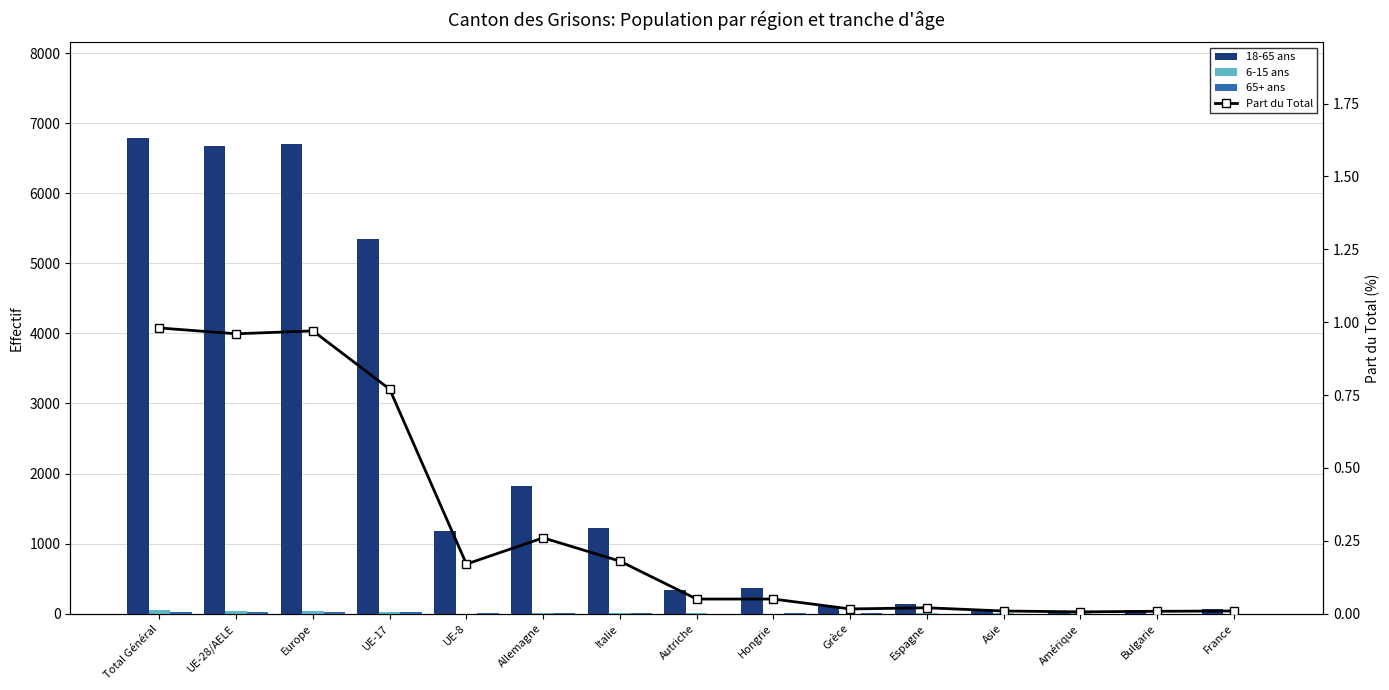

Are the bars grouped side by side (vs. stacked)?

Yes